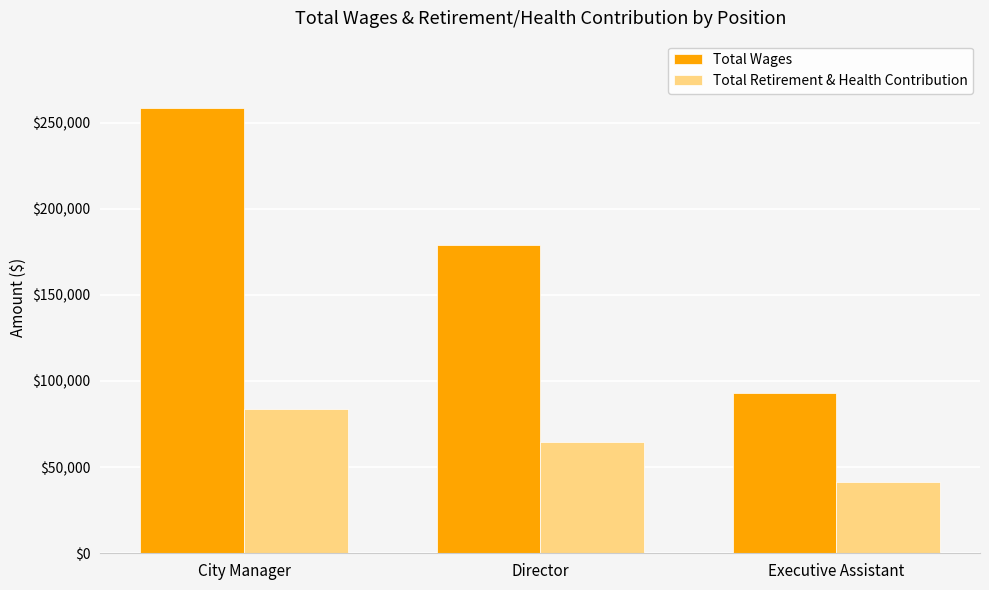

Are the bars horizontal?

No